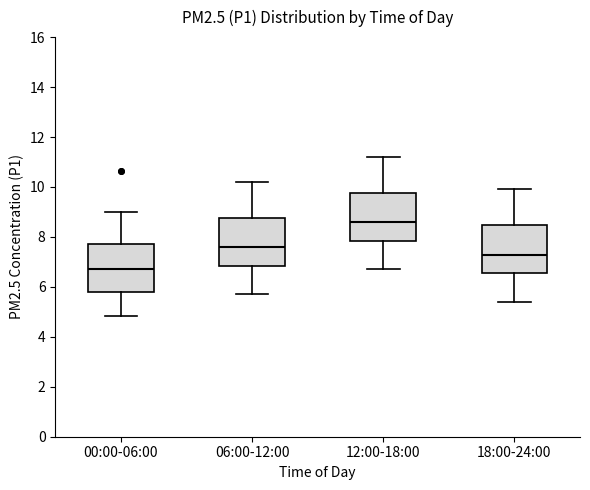

Which box has the highest median line?

12:00-18:00